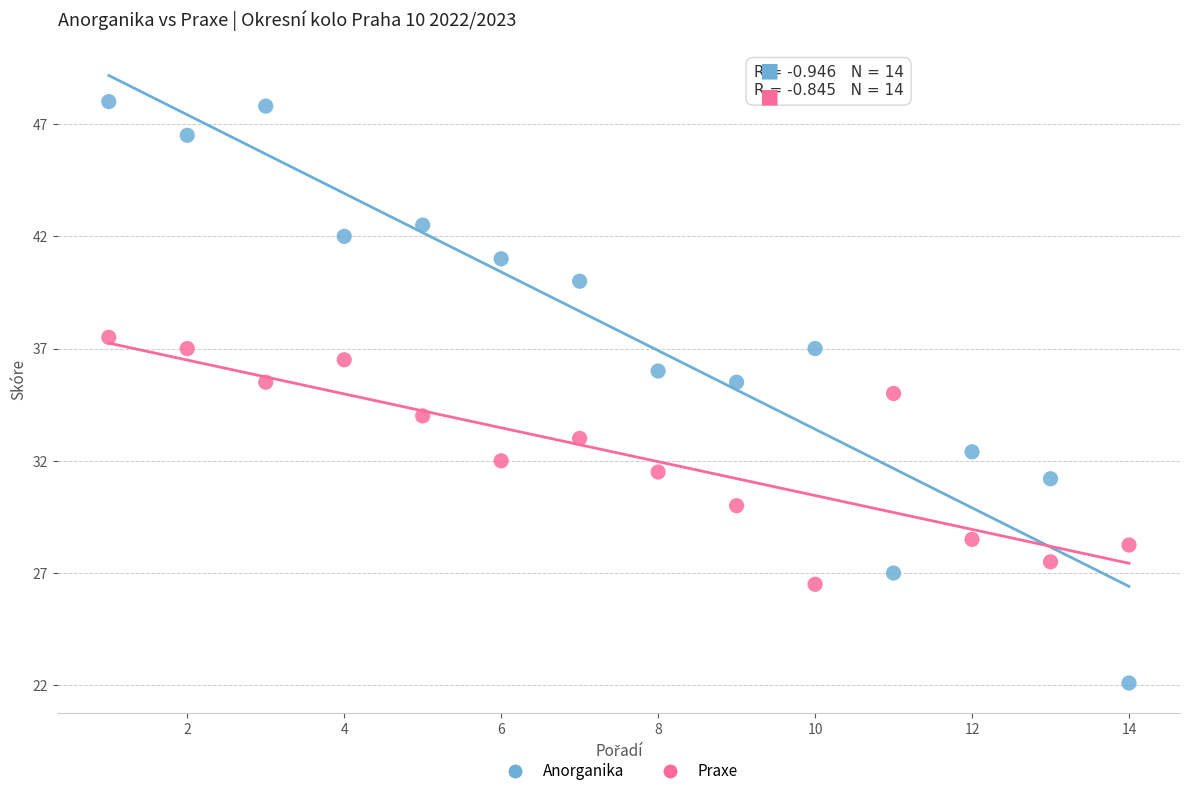

Across all data points, what is the range of X values (max minus min)?

13.0